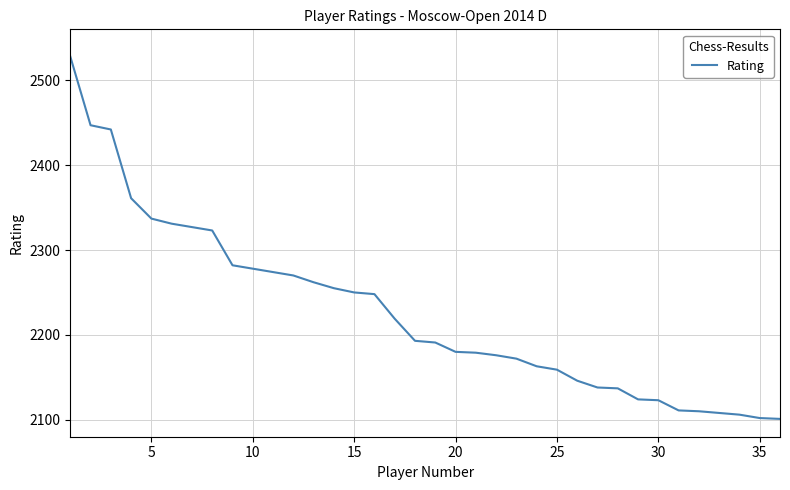

What is the maximum value shown in the chart?

2528